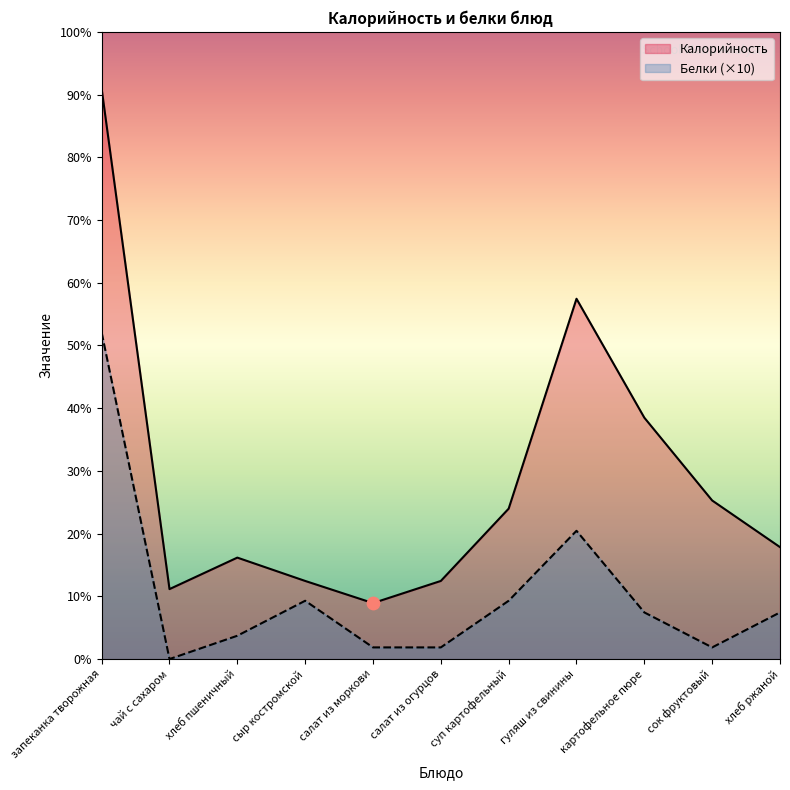

Is the value of Белки at салат из моркови greater than the value of Калорийность at салат из огурцов?

No